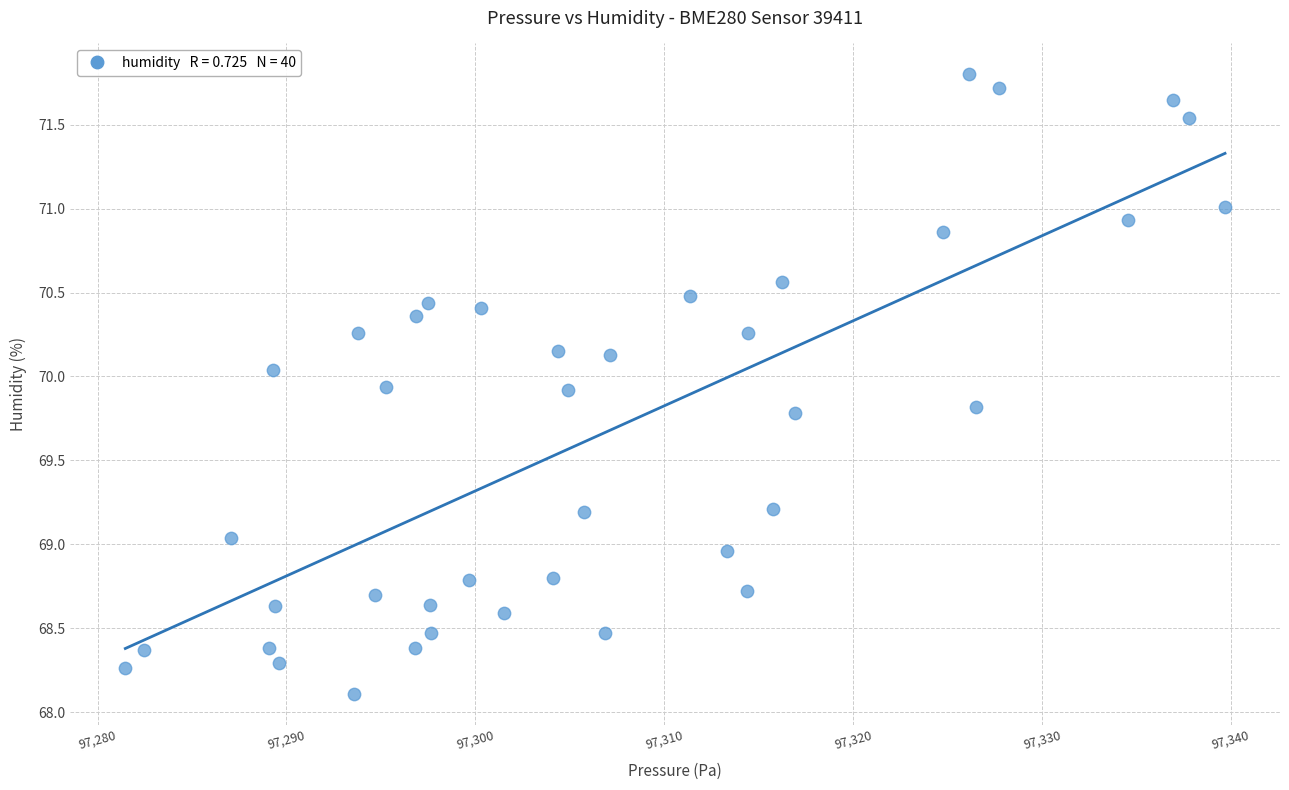

What is the range of X values (max minus min)?

58.2